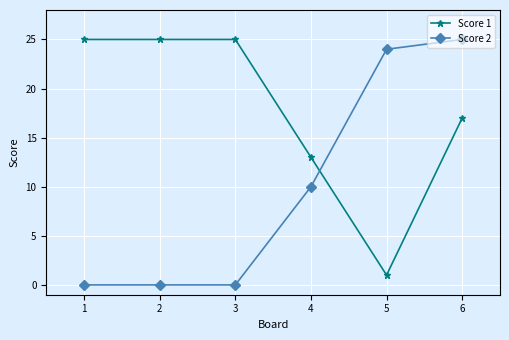

What is the value of the Score 2 point at the 5th from the left?

24